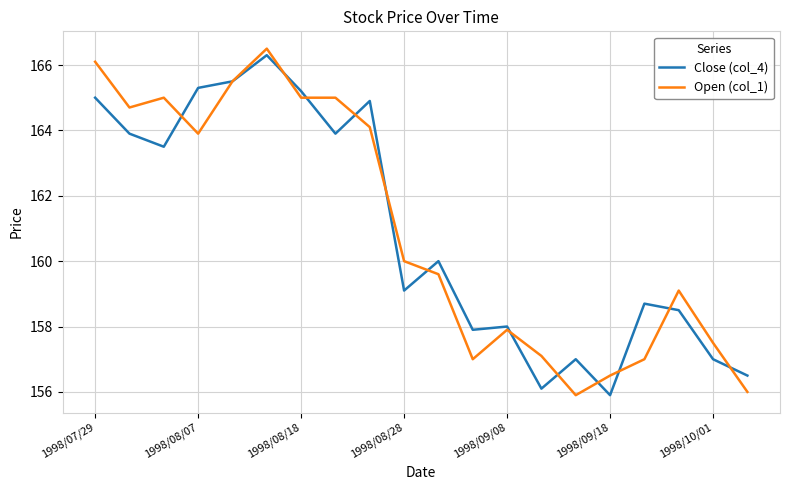

Does the chart have visible grid lines?

Yes